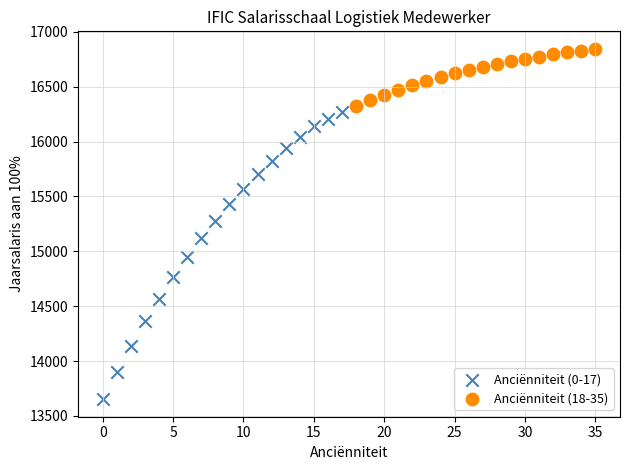

Which series reaches the maximum Y coordinate?

Anciënniteit (18-35)